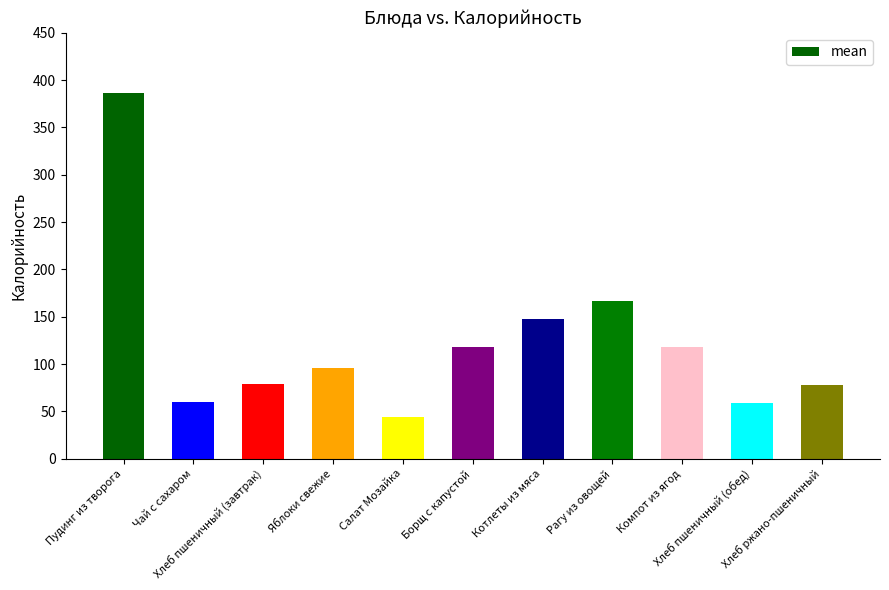

The chart shows a value of 23 at Салат Мозайка. True or false?

False